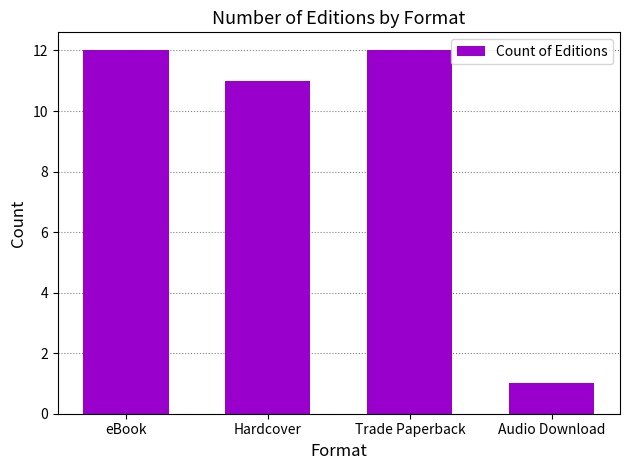

The value at eBook is 8. True or false?

False